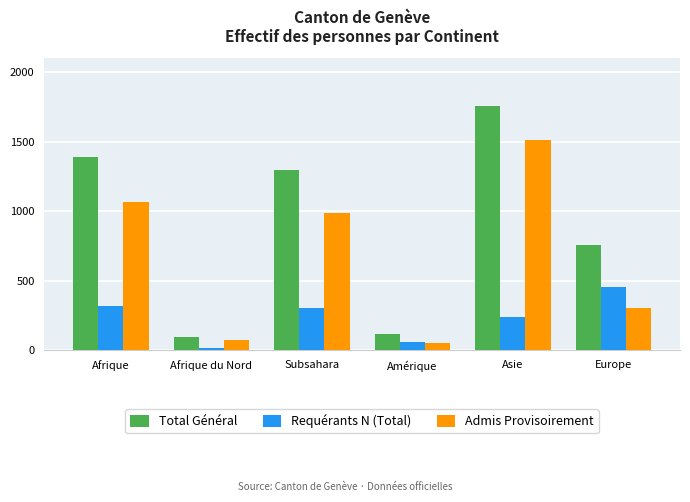

Is it true that Total Général equals 45 at Amérique?

False